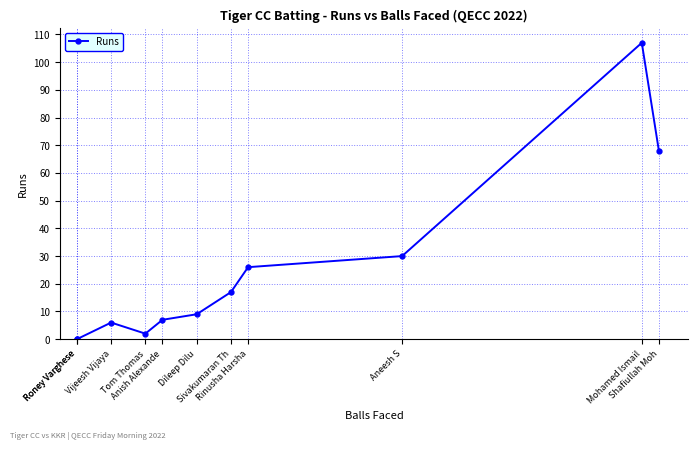

The value at Anish Alexande is 7. True or false?

True